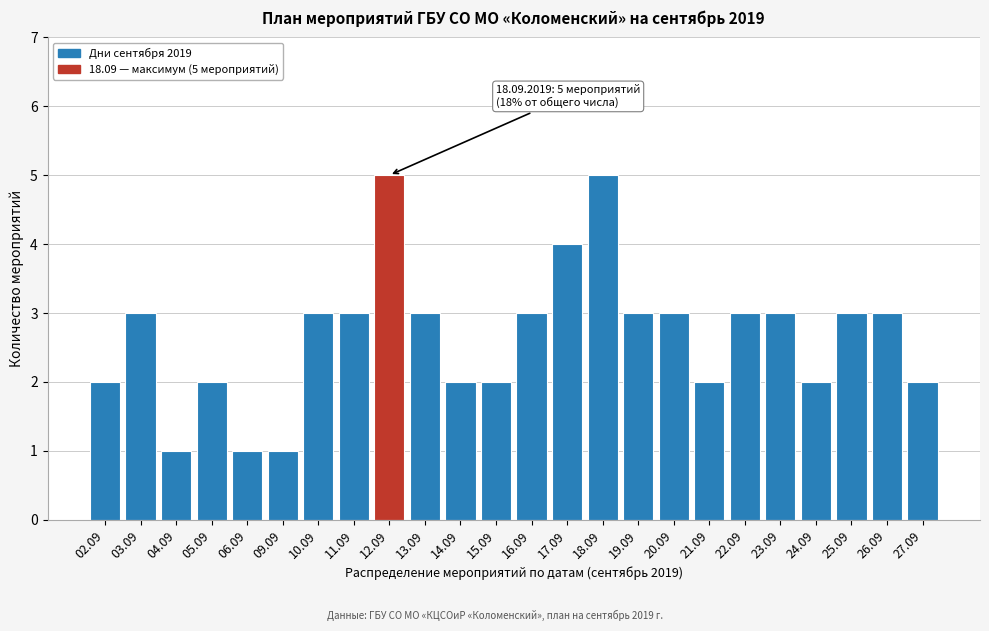

Reading left to right, transcribe all the data shown in this chart.

02.09=2	03.09=3	04.09=1	05.09=2	06.09=1	09.09=1	10.09=3	11.09=3	12.09=5	13.09=3	14.09=2	15.09=2	16.09=3	17.09=4	18.09=5	19.09=3	20.09=3	21.09=2	22.09=3	23.09=3	24.09=2	25.09=3	26.09=3	27.09=2